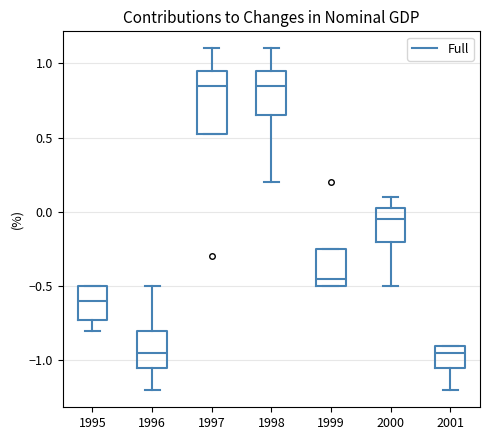

Which box is the tallest, from its lower edge to its upper edge?

1997